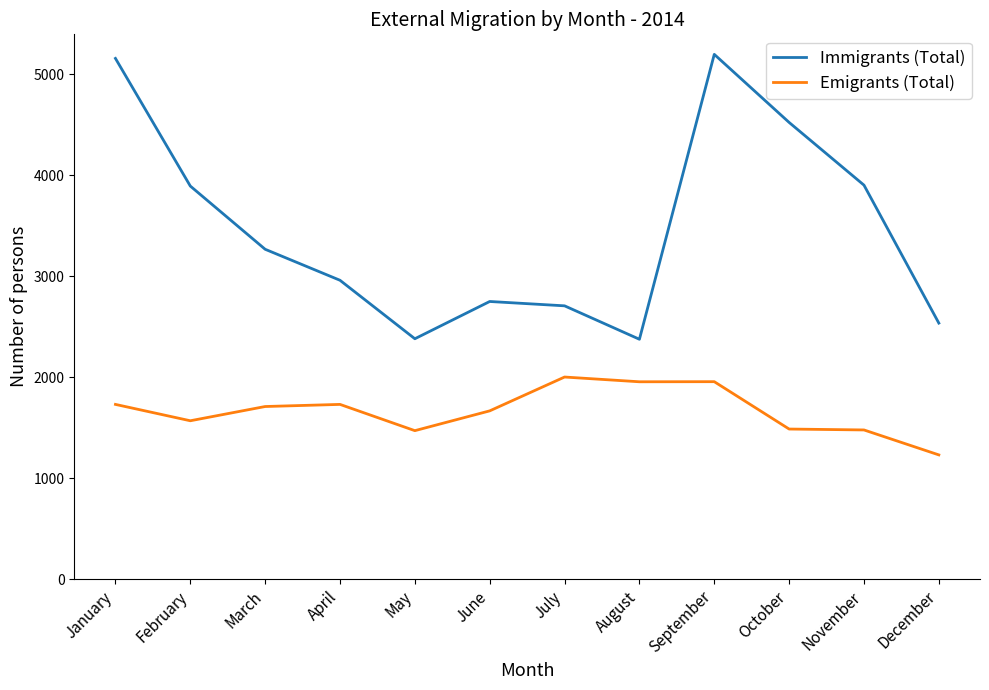

Which series has the widest spread of values?

Immigrants (Total)